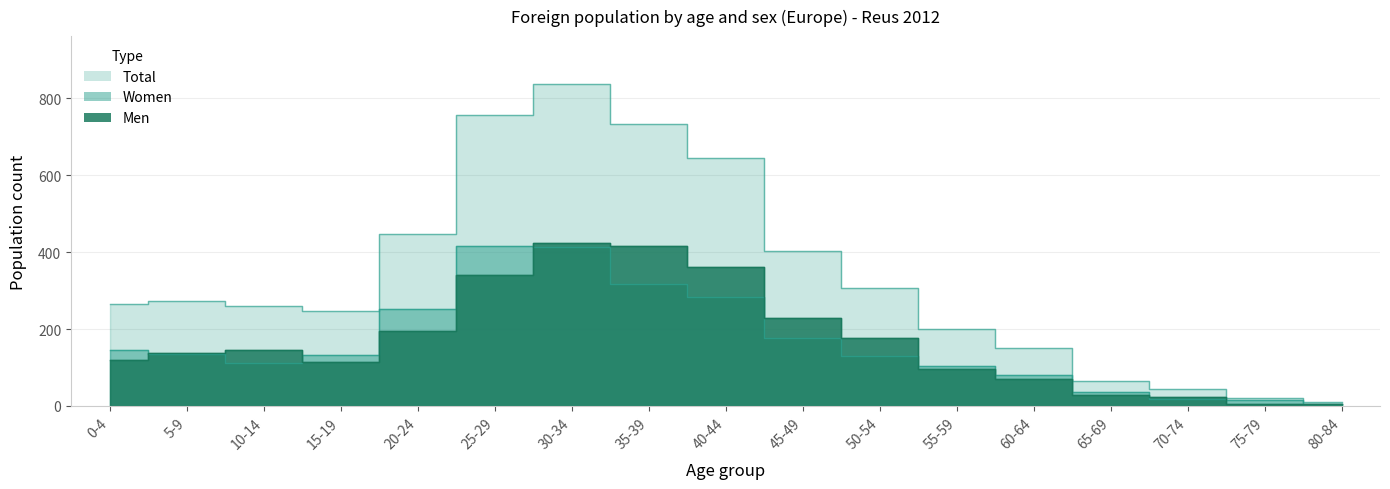

What is the sum of the Women values at 10-14 and 75-79?

128